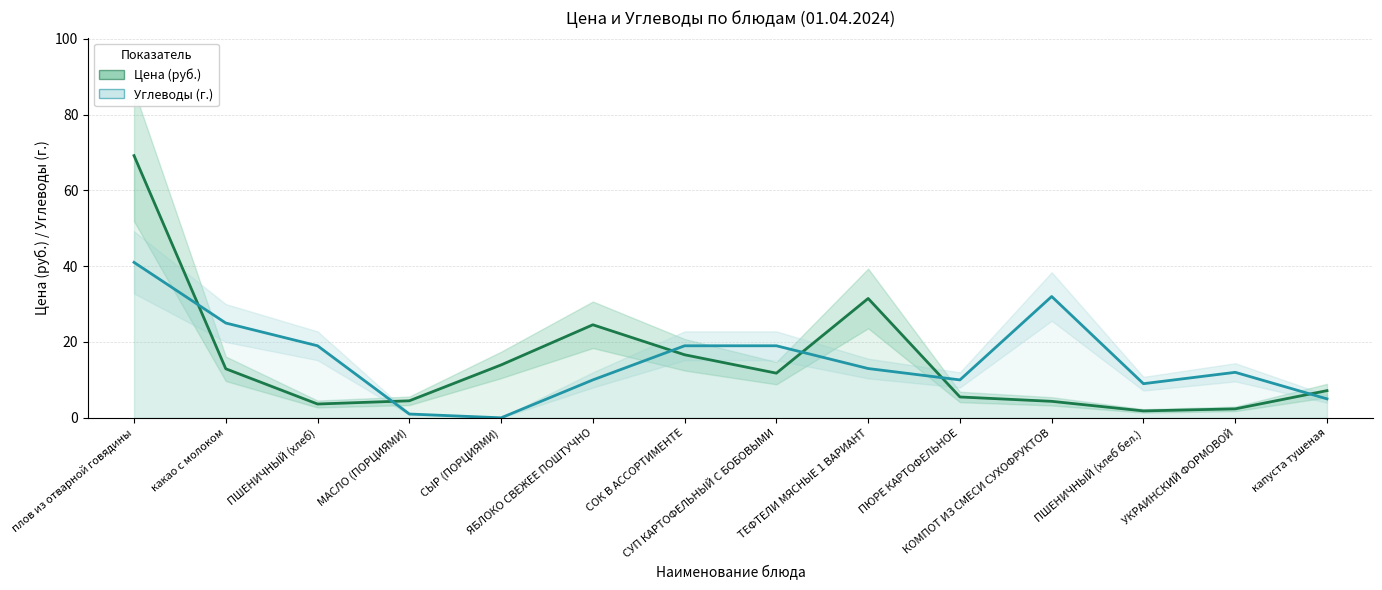

What are all the series names shown in the legend?

Цена (руб.), Углеводы (г.)